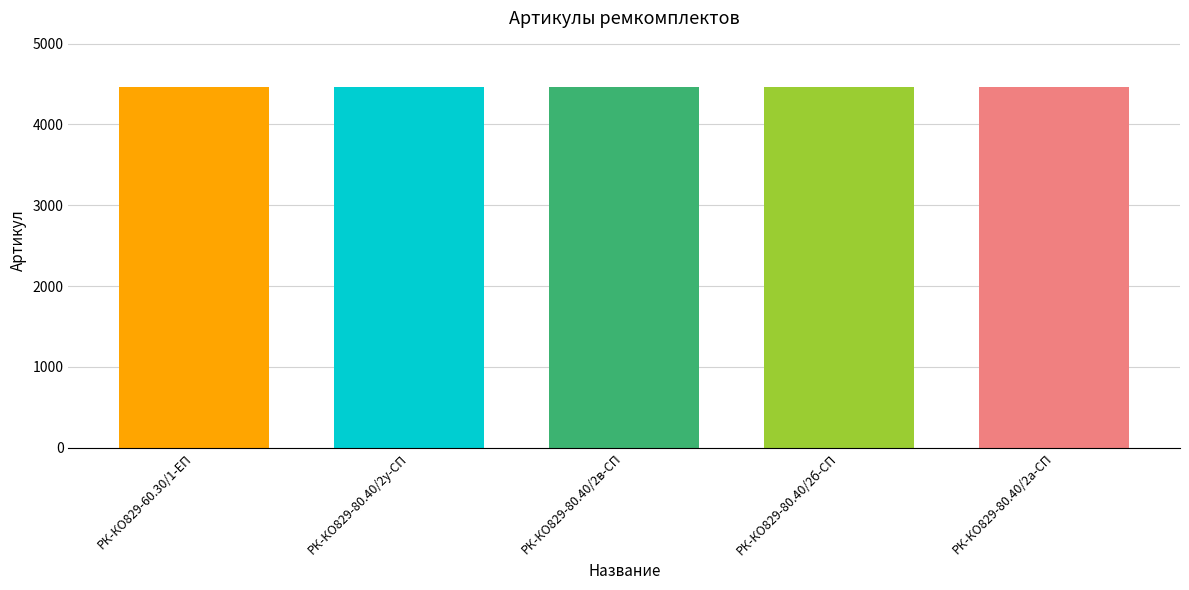

What position from the right is РК-КО829-80.40/2б-СП?

2